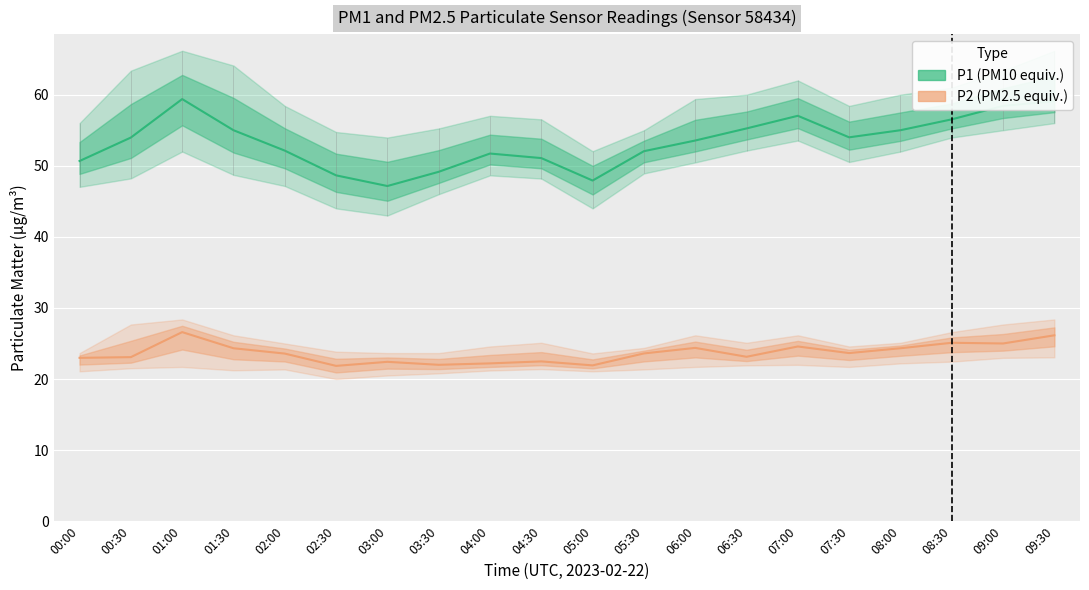

How many lines are shown in the chart?

2